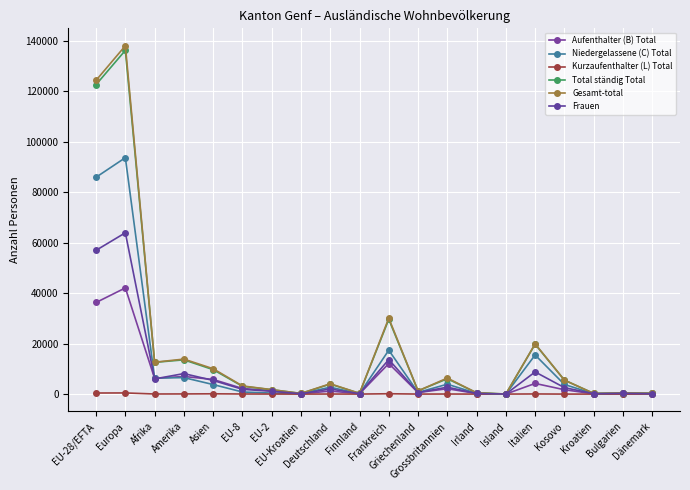

Reading right to left, what are all the values shown in this chart?

Aufenthalter (B) Total: Dänemark=303	Bulgarien=288	Kroatien=99	Kosovo=1724	Italien=4225	Island=10	Irland=209	Grossbritannien=2133	Griechenland=599	Frankreich=12105	Finnland=143	Deutschland=1200	EU-Kroatien=99	EU-2=1321	EU-8=2230	Asien=5797	Amerika=6988	Afrika=6202	Europa=42101	EU-28/EFTA=36314
Niedergelassene (C) Total: Dänemark=178	Bulgarien=137	Kroatien=154	Kosovo=3813	Italien=15503	Island=5	Irland=286	Grossbritannien=3919	Griechenland=662	Frankreich=17398	Finnland=148	Deutschland=2725	EU-Kroatien=154	EU-2=398	EU-8=835	Asien=3777	Amerika=6533	Afrika=6342	Europa=93734	EU-28/EFTA=85979
Kurzaufenthalter (L) Total: Dänemark=2	Bulgarien=3	Kroatien=1	Kosovo=0	Italien=51	Island=0	Irland=3	Grossbritannien=23	Griechenland=6	Frankreich=133	Finnland=2	Deutschland=22	EU-Kroatien=1	EU-2=14	EU-8=37	Asien=112	Amerika=58	Afrika=34	Europa=454	EU-28/EFTA=423
Total ständig Total: Dänemark=294	Bulgarien=428	Kroatien=254	Kosovo=5537	Italien=19779	Island=15	Irland=498	Grossbritannien=6075	Griechenland=1267	Frankreich=29636	Finnland=293	Deutschland=3947	EU-Kroatien=254	EU-2=1733	EU-8=3102	Asien=9686	Amerika=13579	Afrika=12578	Europa=136289	EU-28/EFTA=122716
Gesamt-total: Dänemark=303	Bulgarien=431	Kroatien=264	Kosovo=5547	Italien=19932	Island=15	Irland=520	Grossbritannien=6353	Griechenland=1286	Frankreich=30109	Finnland=296	Deutschland=4093	EU-Kroatien=264	EU-2=1767	EU-8=3241	Asien=10055	Amerika=13871	Afrika=12637	Europa=138118	EU-28/EFTA=124416
Frauen: Dänemark=132	Bulgarien=286	Kroatien=147	Kosovo=2563	Italien=8783	Island=7	Irland=240	Grossbritannien=2739	Griechenland=609	Frankreich=13684	Finnland=170	Deutschland=2025	EU-Kroatien=147	EU-2=1102	EU-8=1896	Asien=5413	Amerika=8125	Afrika=6018	Europa=63957	EU-28/EFTA=57011